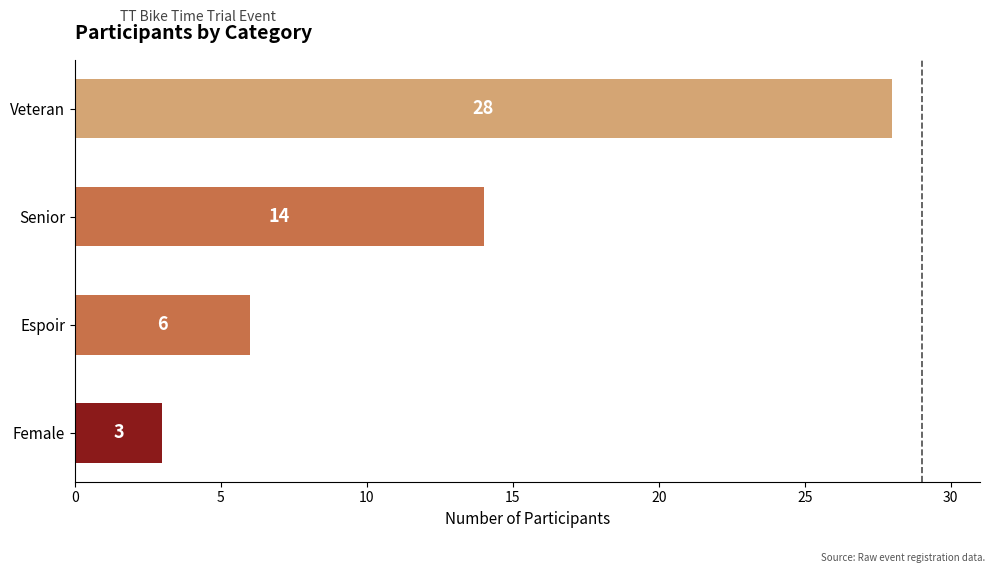

List the labels in order of value, smallest first.

Female, Espoir, Senior, Veteran